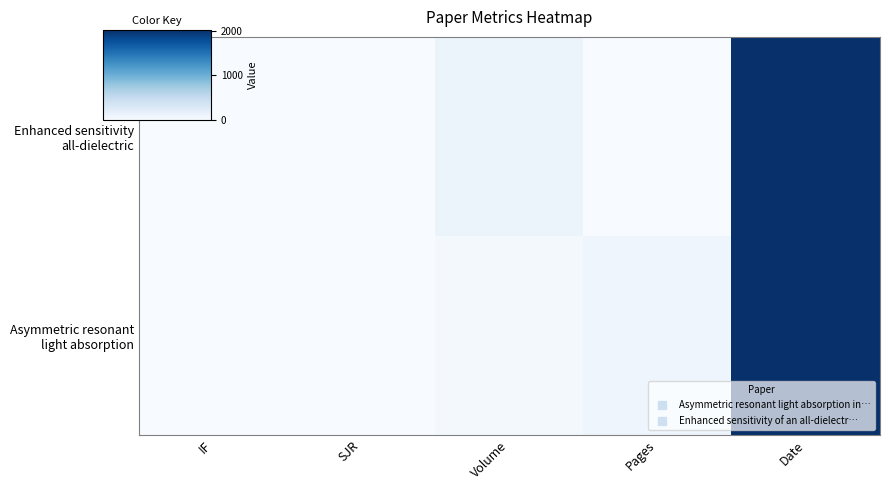

What is the spread (max minus min) of values at Volume?

65.0